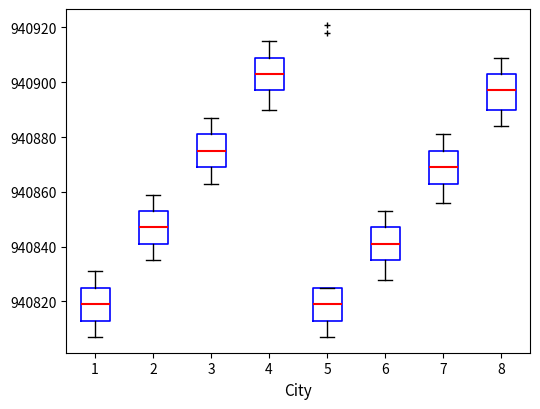

Which box has the highest median line?

4